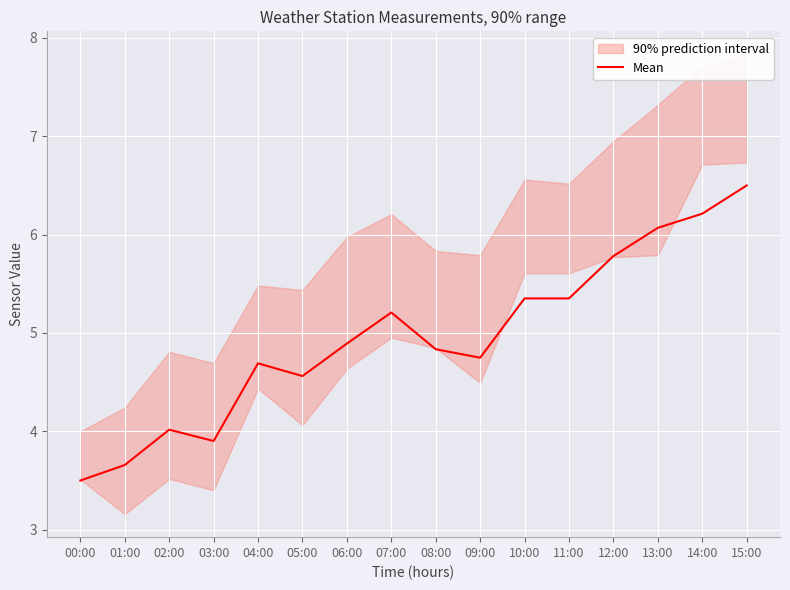

What is the maximum value shown in the chart?

6.5